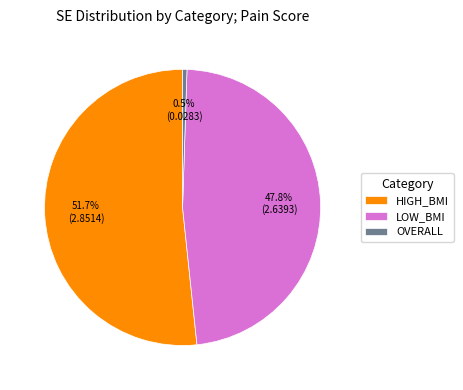

How many segments does this pie chart have?

3